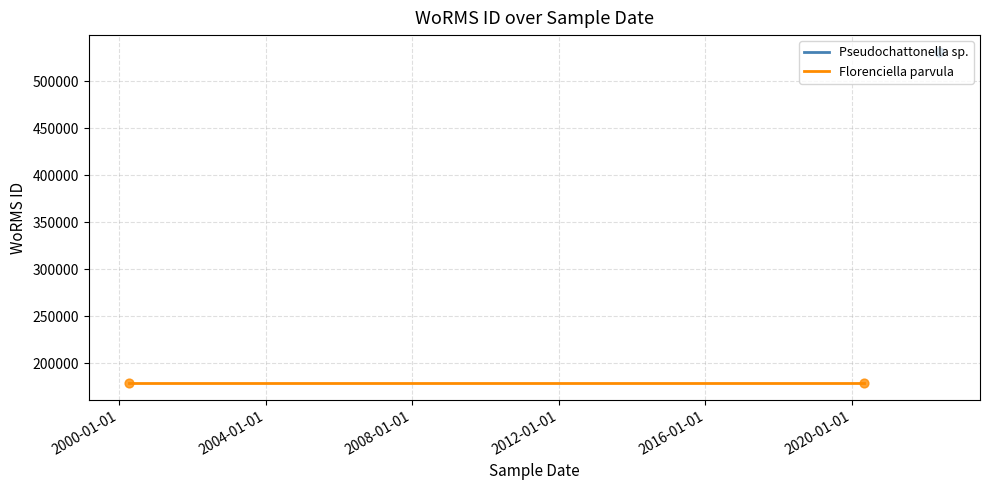

Which series has the largest Y range (max minus min)?

Pseudochattonella sp.